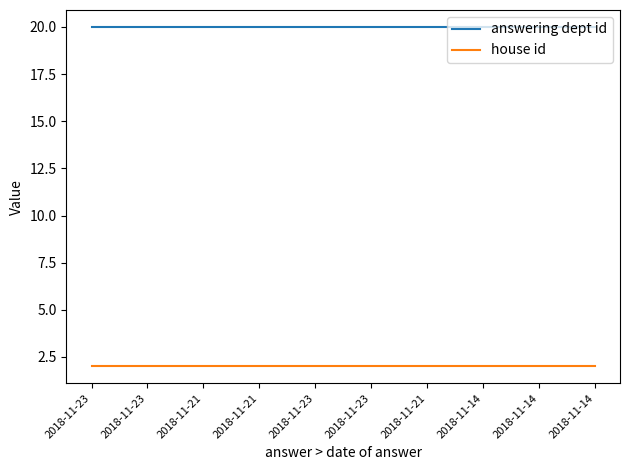

At which category is the sum across all series the highest?

2018-11-23